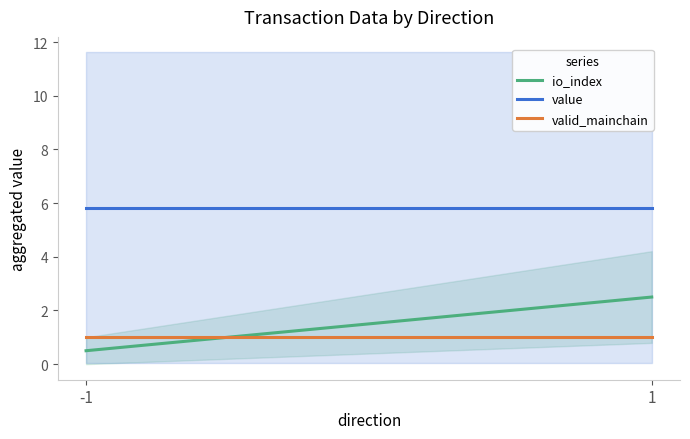

What is the maximum value for io_index?

2.5